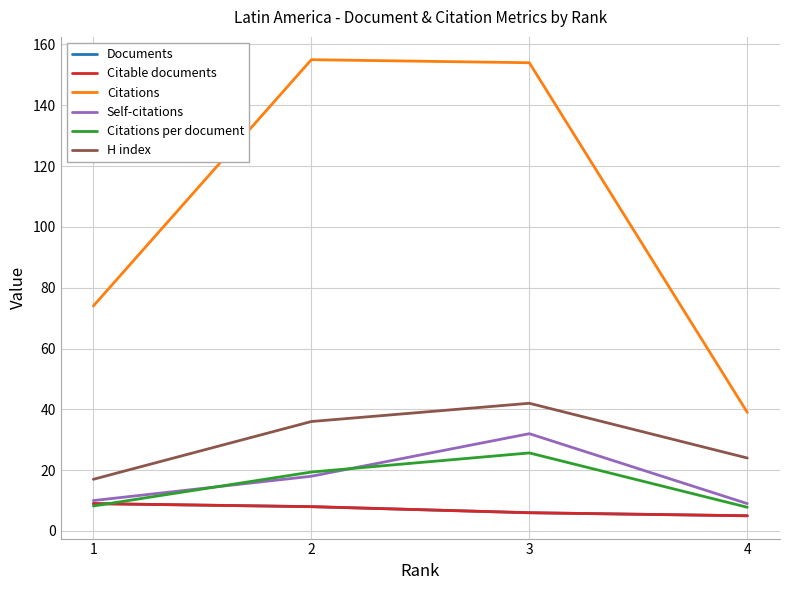

List the series in order of their peak value, highest first.

Citations, H index, Self-citations, Citations per document, Documents, Citable documents